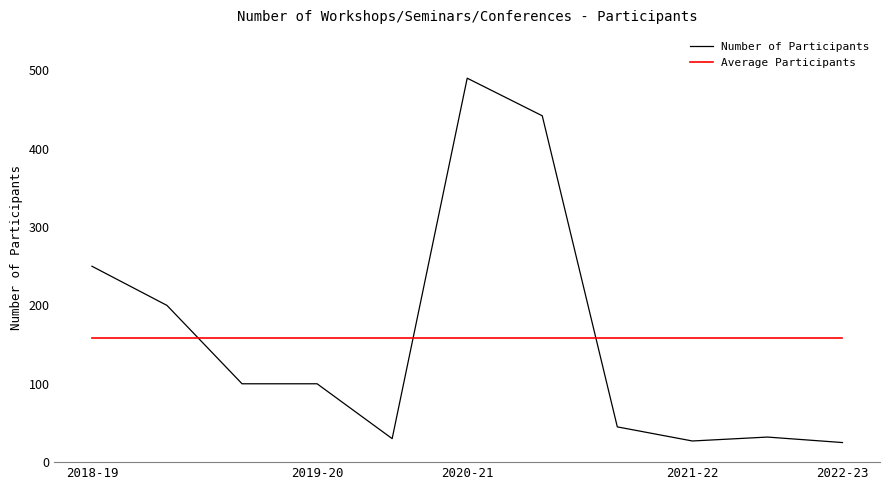

What is the sum of all Average Participants values?

1741.0